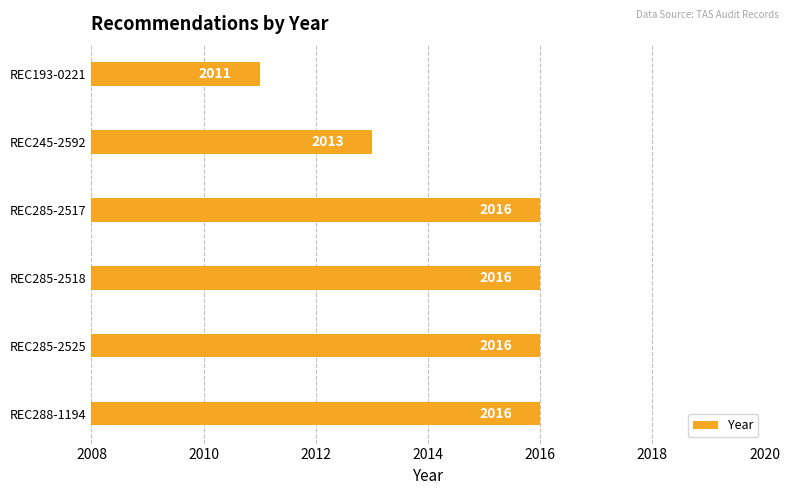

Reading top to bottom, what are all the values shown in this chart?

REC193-0221=2011	REC245-2592=2013	REC285-2517=2016	REC285-2518=2016	REC285-2525=2016	REC288-1194=2016